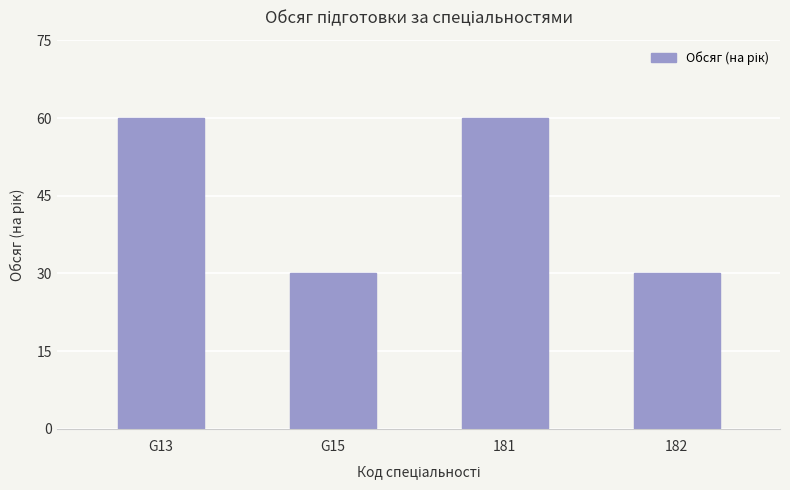

Count the number of categories in the chart.

4